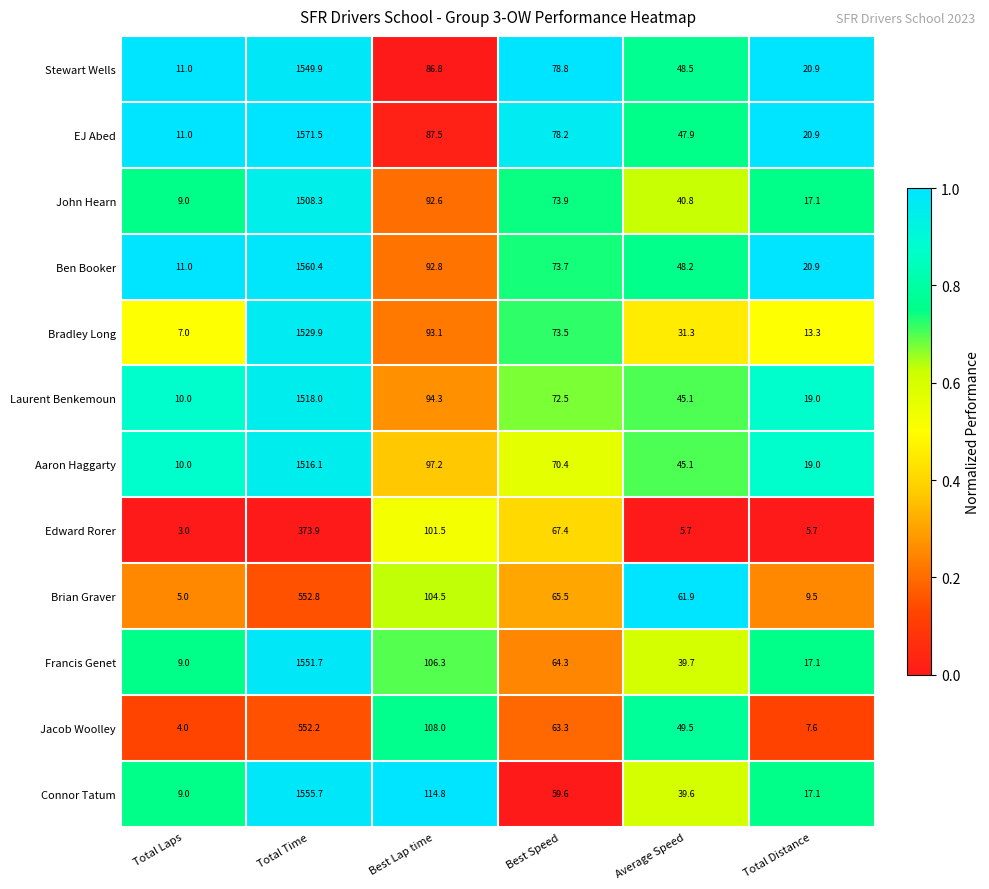

At which category is the sum across all series the highest?

Total Time